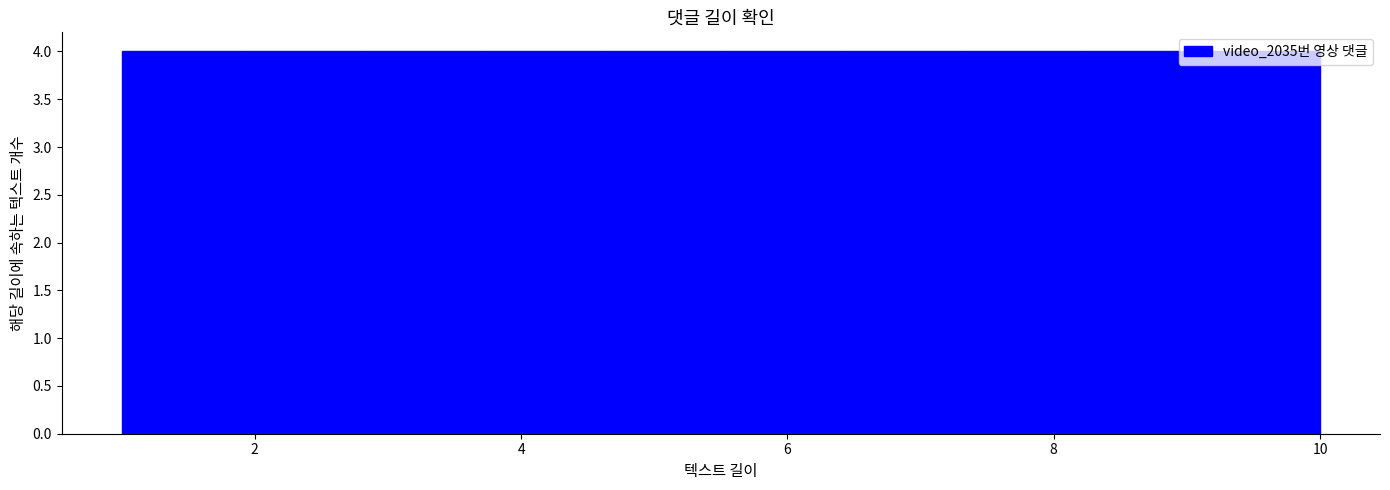

What is the height of the bar covering 3.7 to 4.6 on the x-axis? Neither the bar edges nor the heights are printed on the chart, so give them approximately, as read against the axes.

4